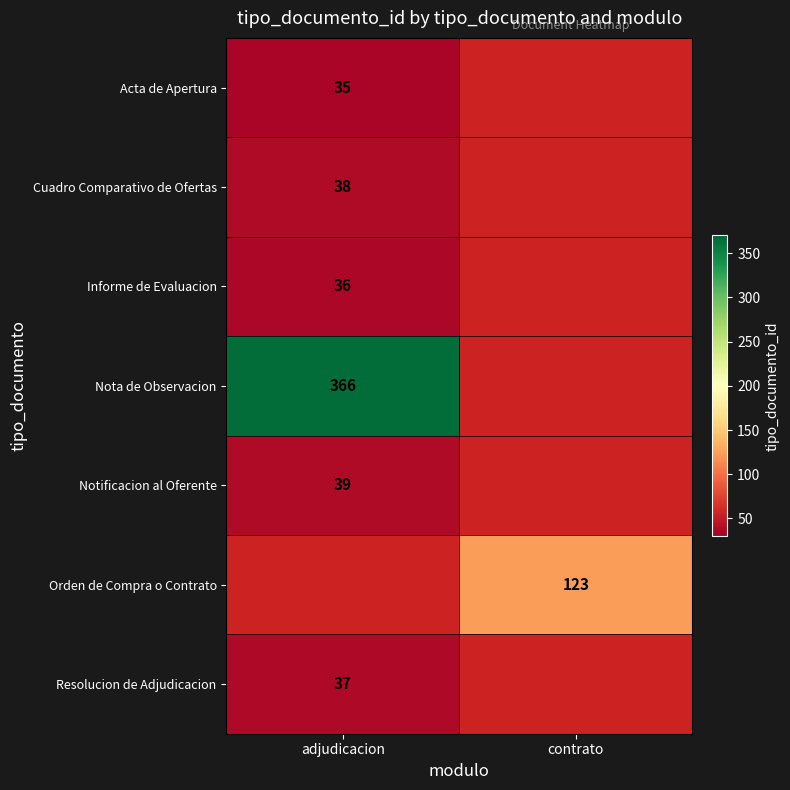

Is it true that Nota de Observacion equals 366 at adjudicacion?

True